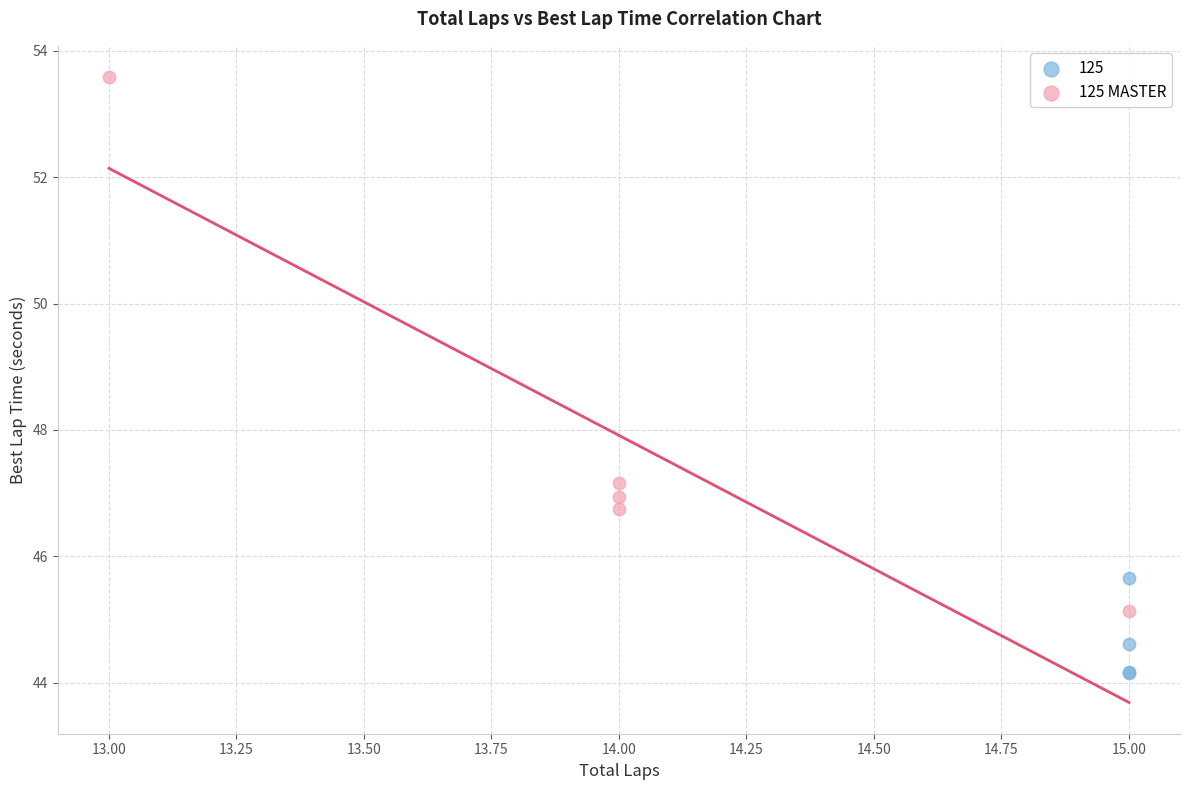

Which series reaches the maximum Y coordinate?

125 MASTER